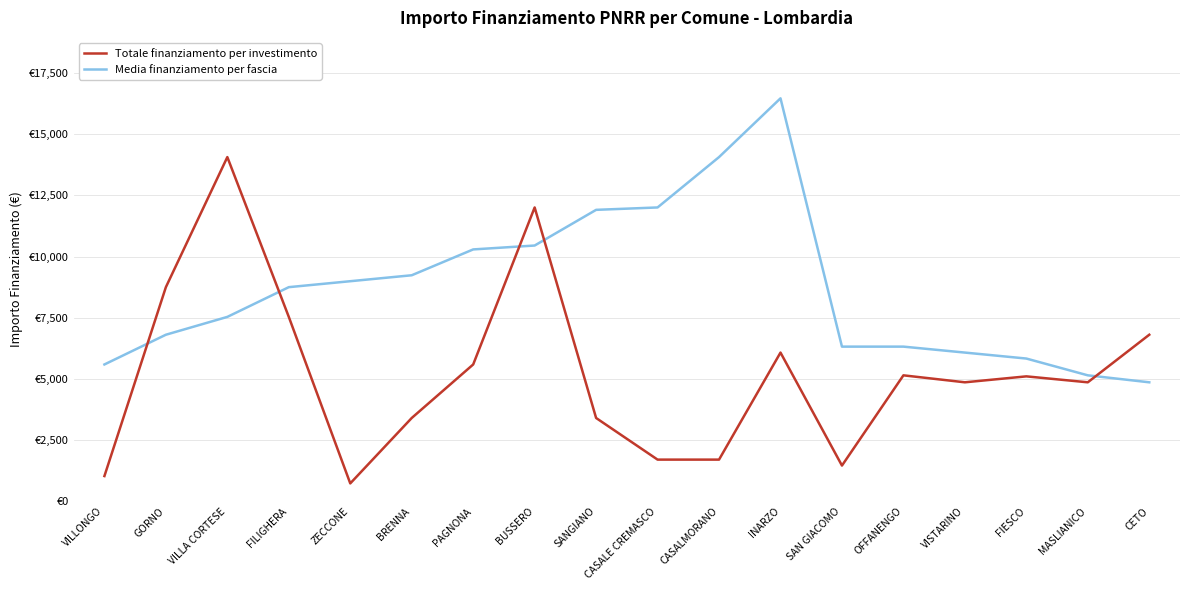

What is the highest value of the Totale finanziamento per investimento series?

14063